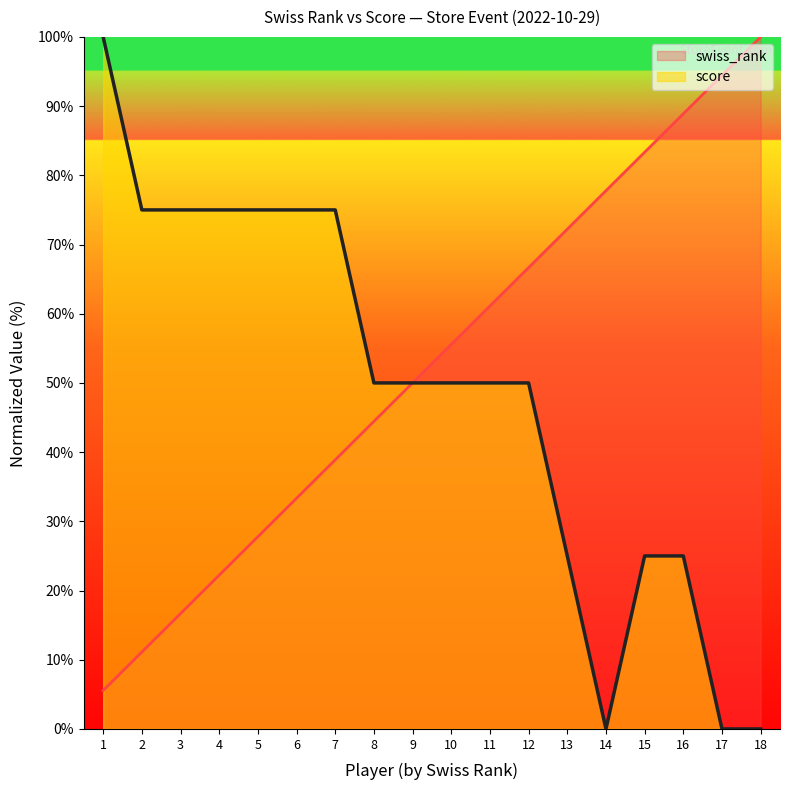

What is the sum of the swiss_rank values at 12 and 15?

150.0